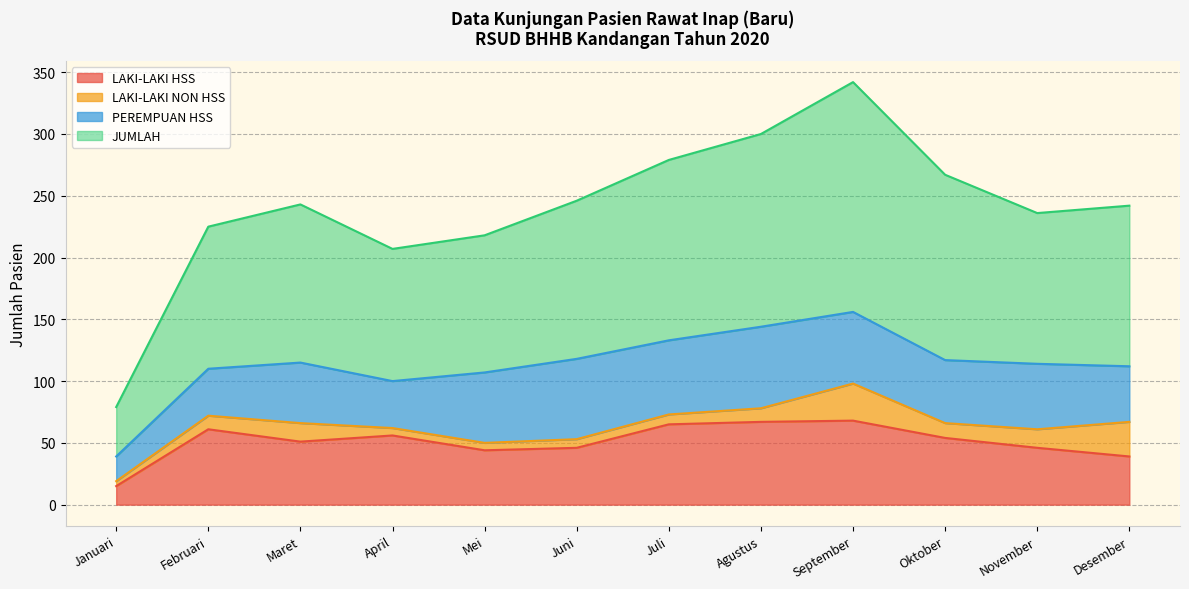

True or false: LAKI-LAKI HSS and JUMLAH cross at least once.

False